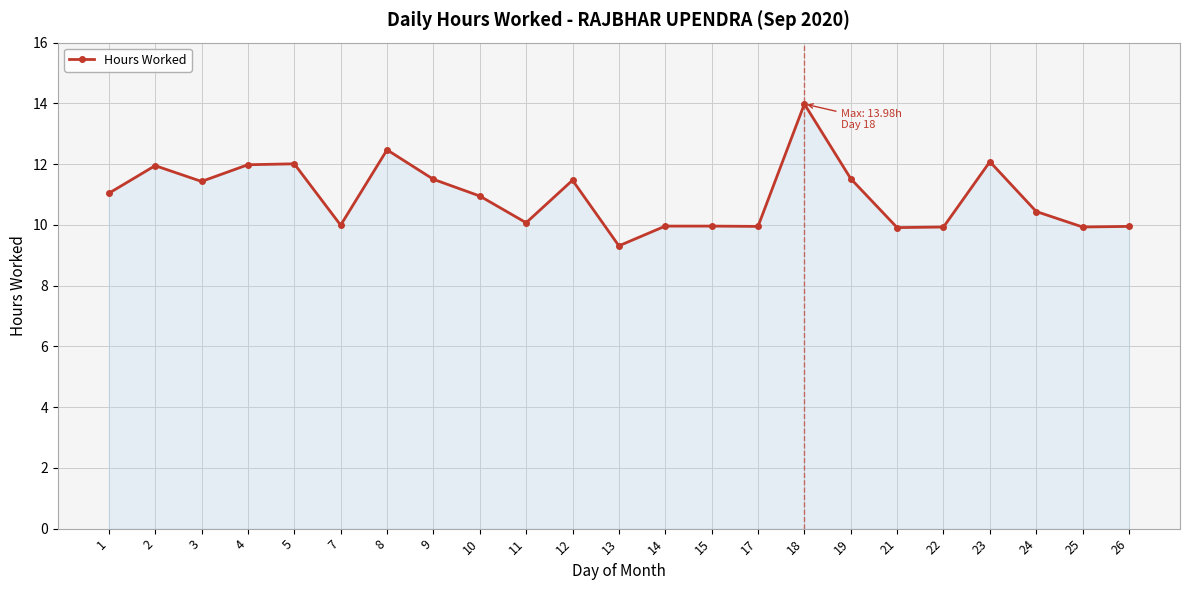

What is the difference between the maximum and minimum values?

4.7